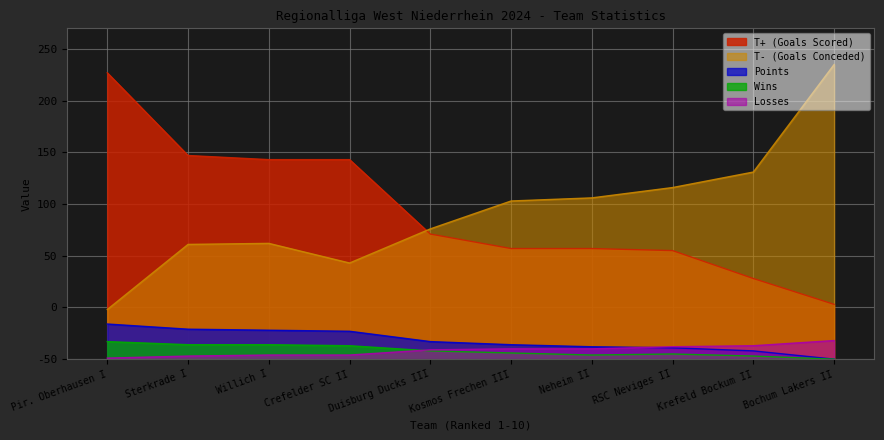

Which series has the largest total across all categories?

T+ (Goals Scored)